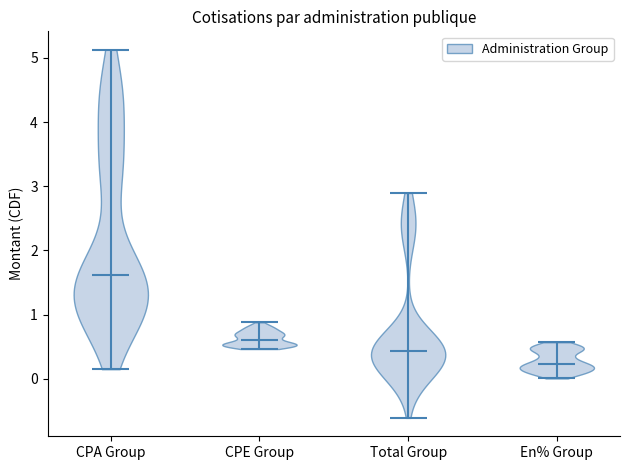

Which violin has the lowest median line?

En% Group